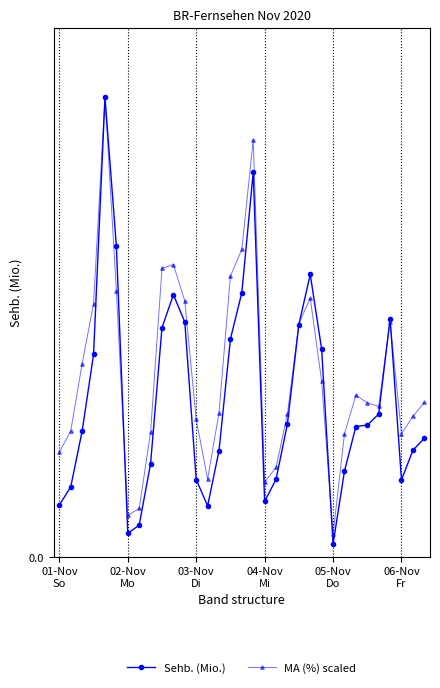

Rank the series by their average value, from lowest to highest.

Sehb. (Mio.), MA (%) scaled